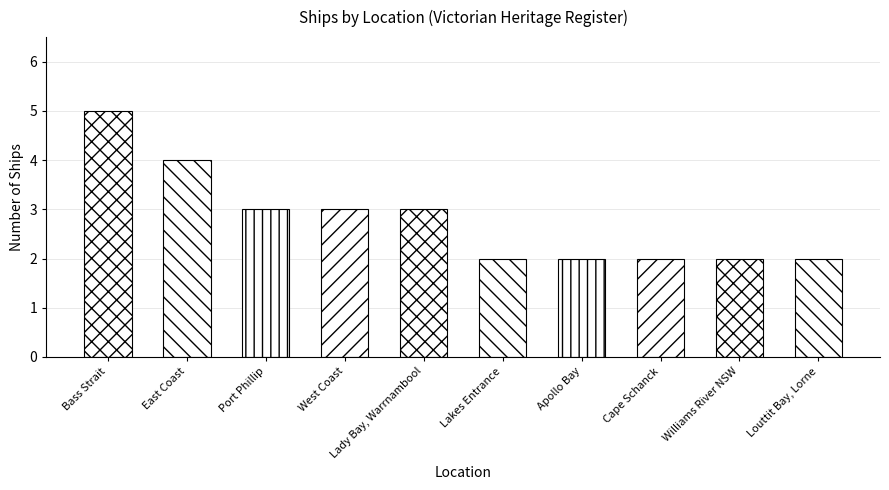

What is the change in value from East Coast to Williams River NSW?

-2